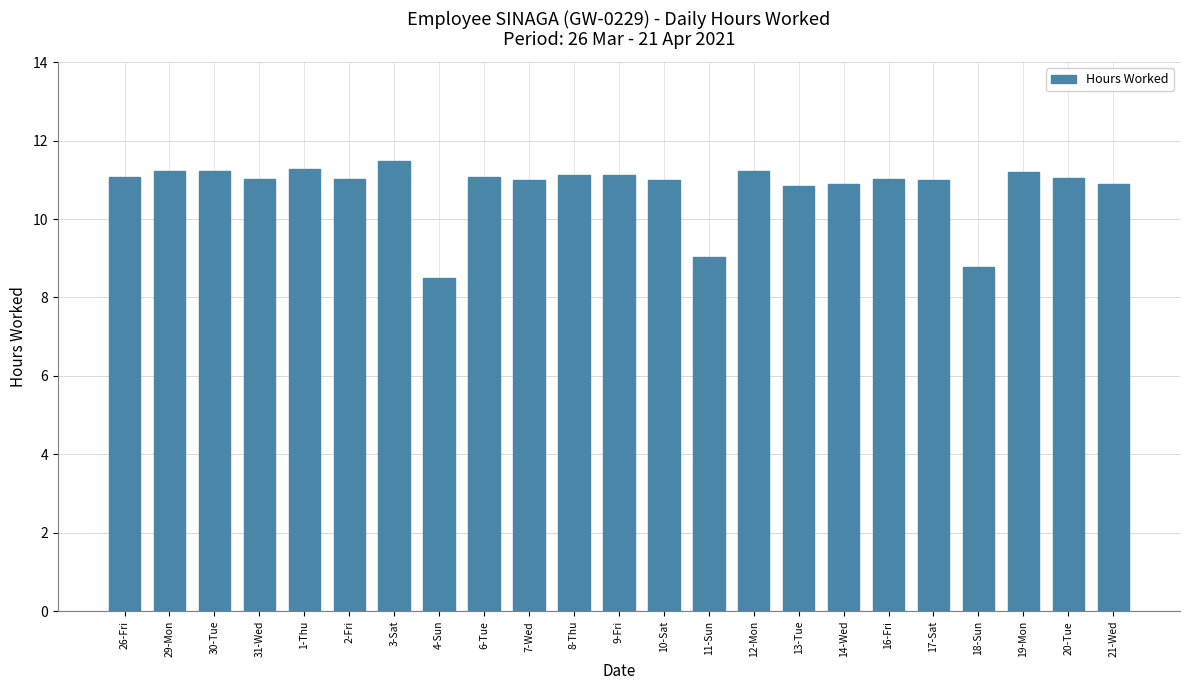

The value at 29-Mon is 4.7. True or false?

False